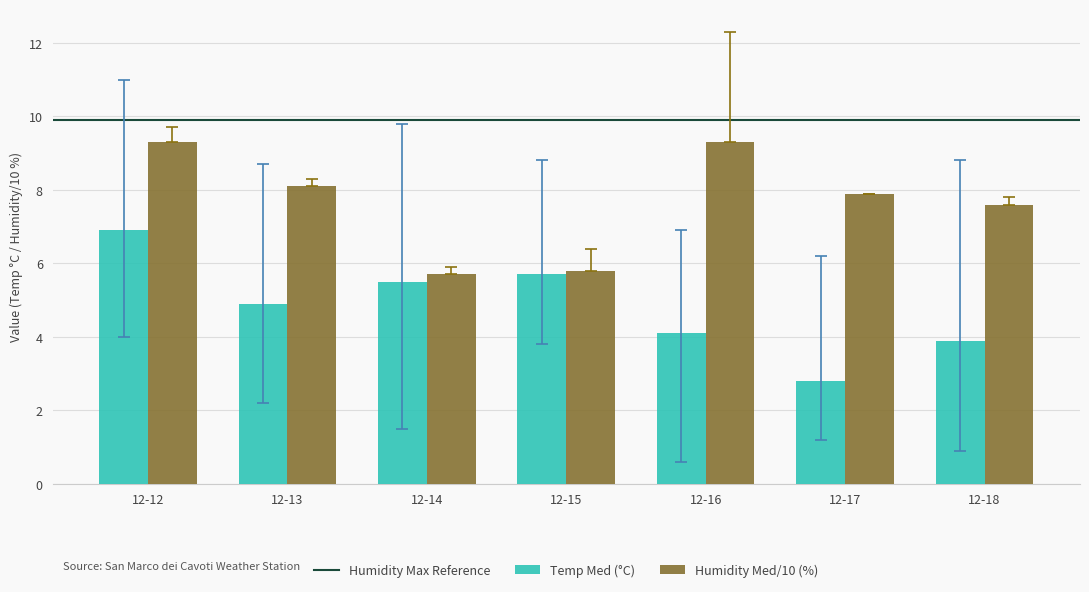

What is the highest value of the Humidity Med/10 (%) series?

9.3